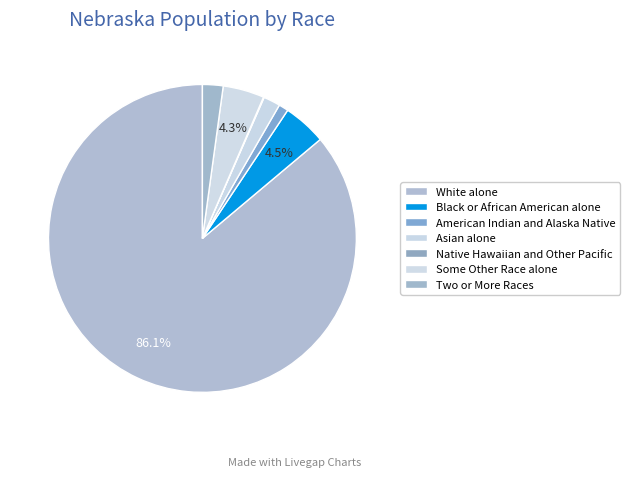

What is the majority slice?

White alone